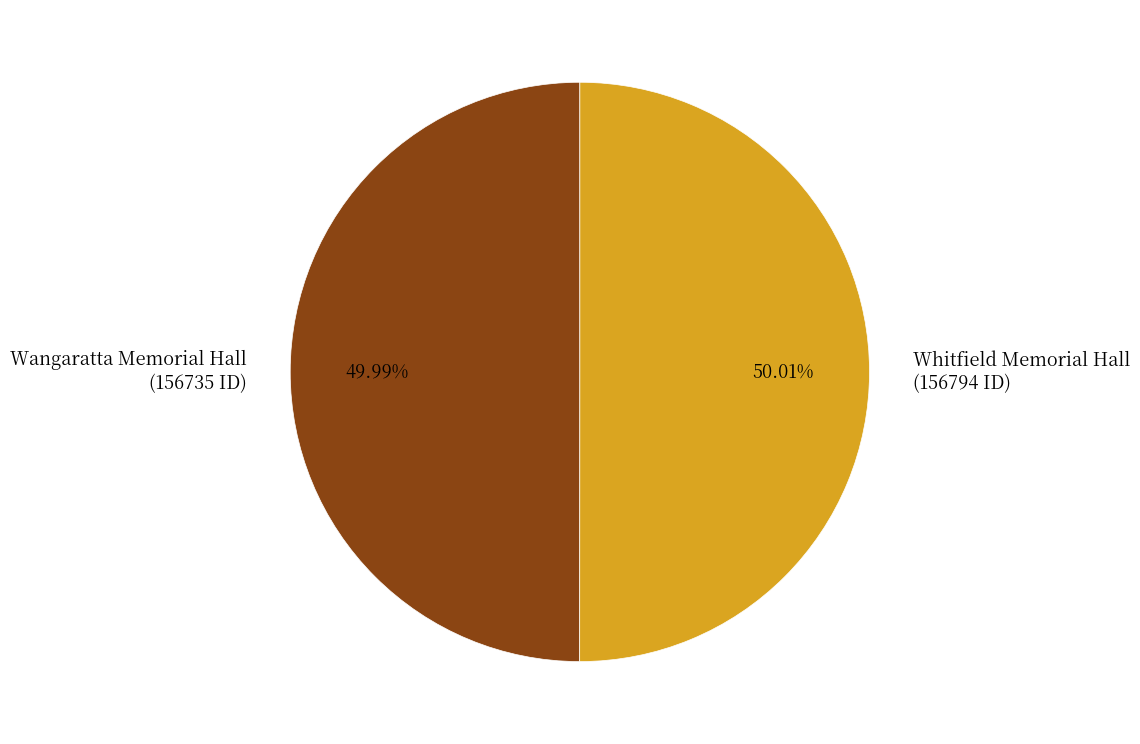

The Whitfield Memorial Hall slice represents 50% of the pie. True or false?

True